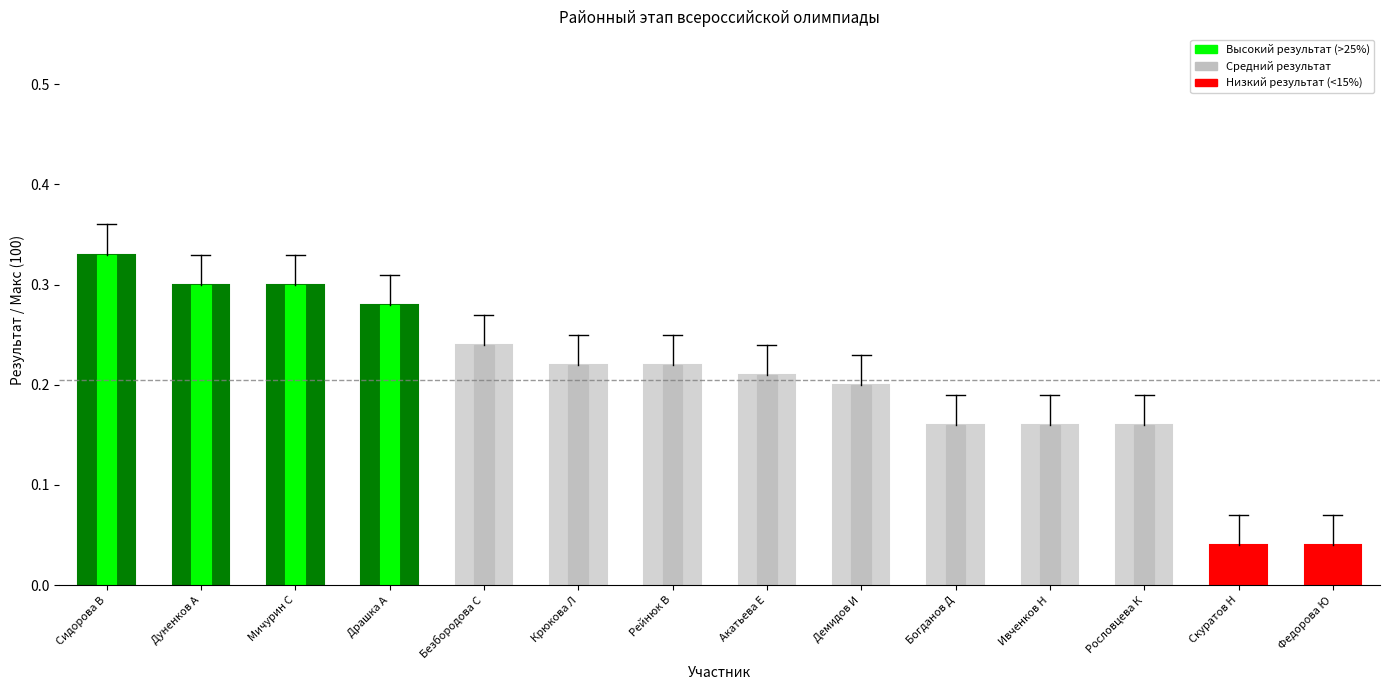

What is the sum of the values at Мичурин С and Скуратов Н?

0.3